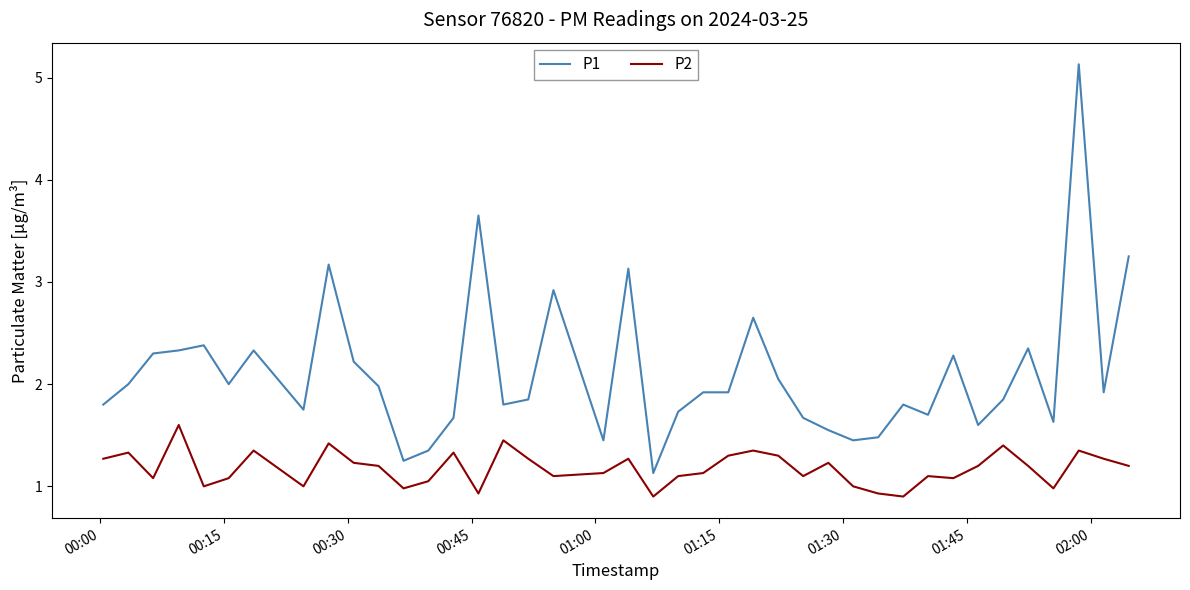

What is the difference between the maximum and minimum values in the P1 series?

4.0